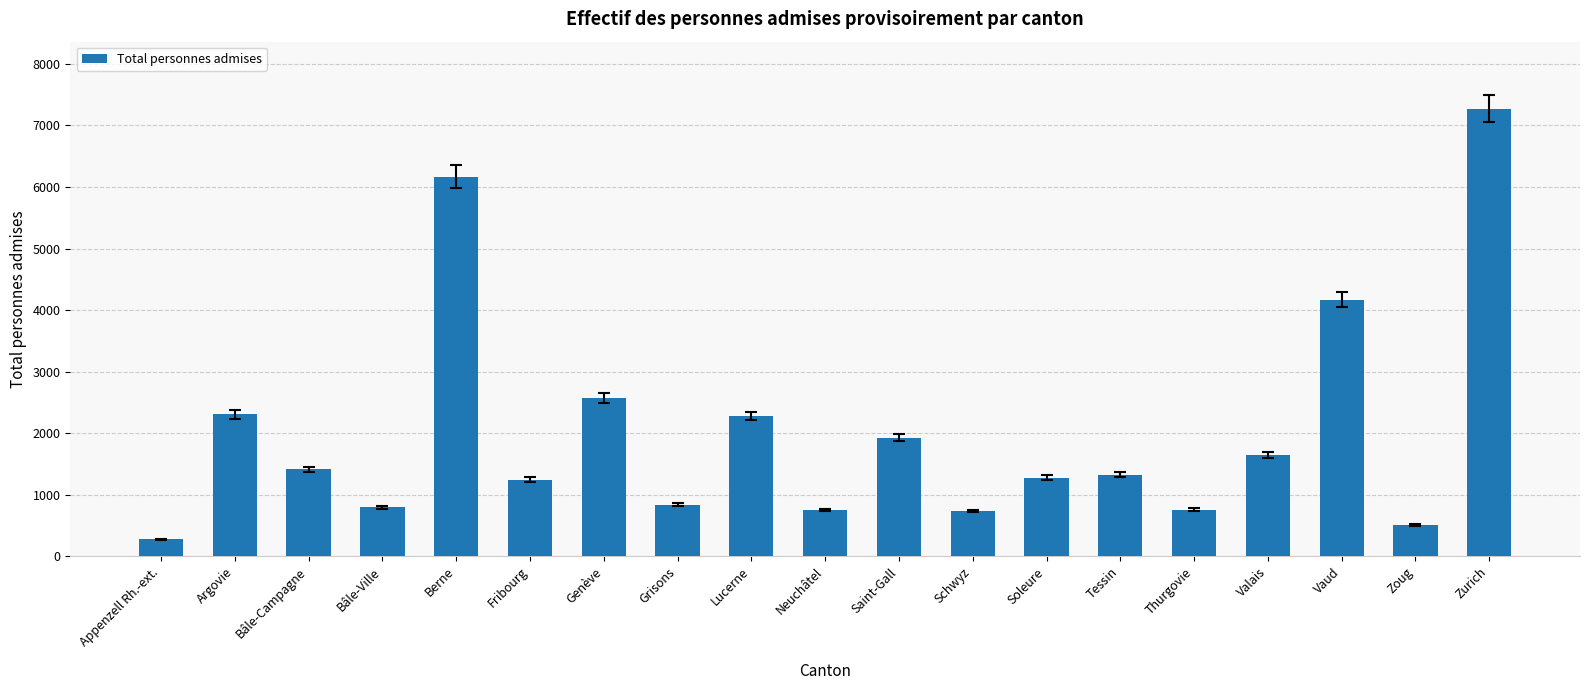

Where does the data first go above 1327?

Argovie